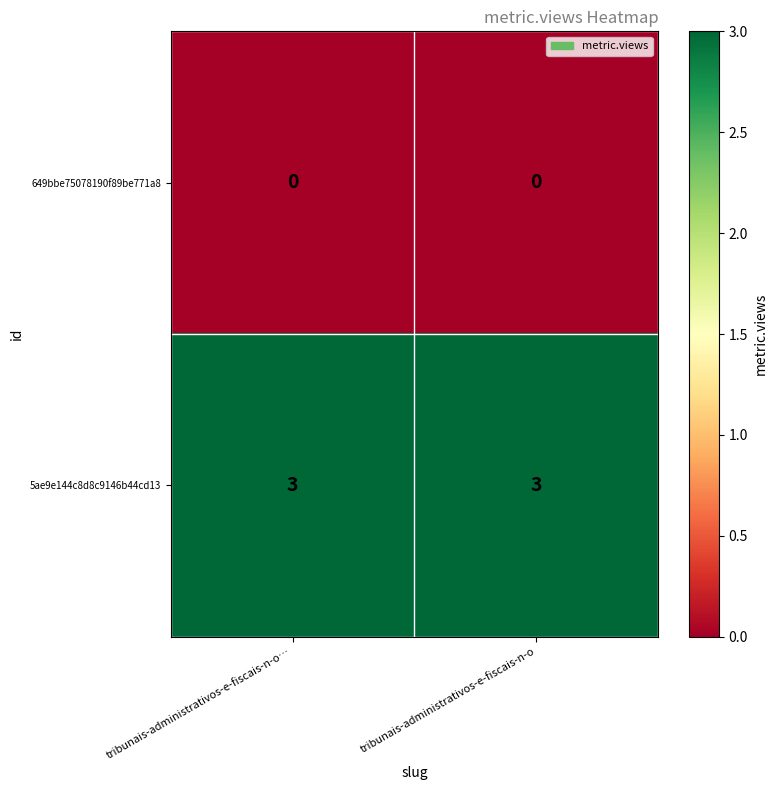

Reading right to left, extract all data points from this chart.

649bbe75078190f89be771a8: tribunais-administrativos-e-fiscais-n-o=0	tribunais-administrativos-e-fiscais-n-o…=0
5ae9e144c8d8c9146b44cd13: tribunais-administrativos-e-fiscais-n-o=3	tribunais-administrativos-e-fiscais-n-o…=3